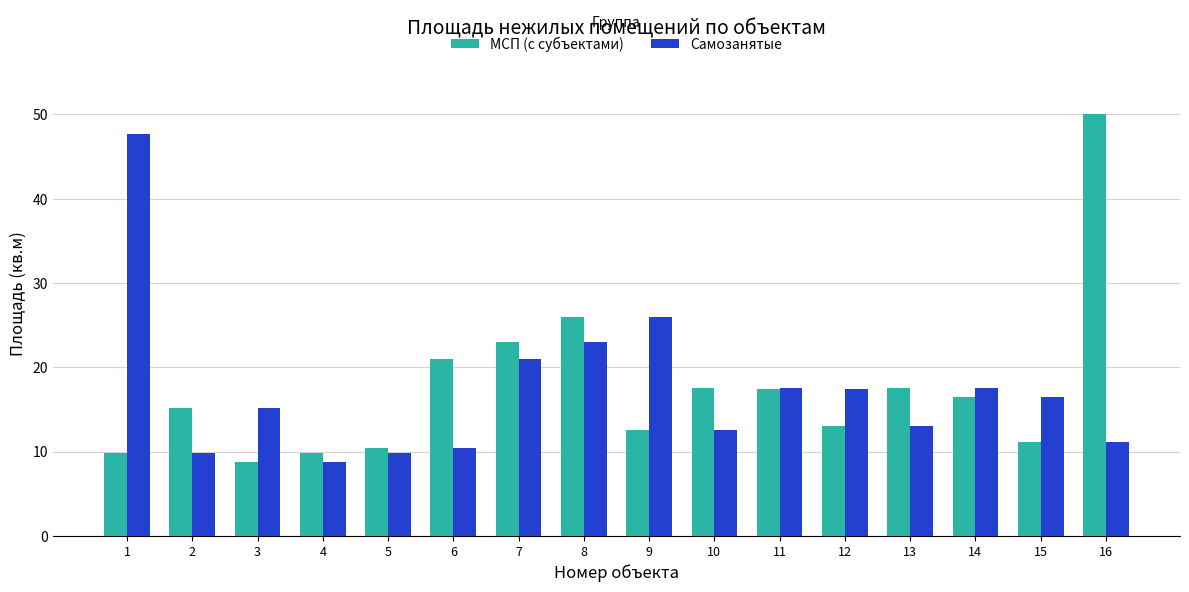

Rank the series at 1 from lowest to highest value.

МСП (с субъектами), Самозанятые